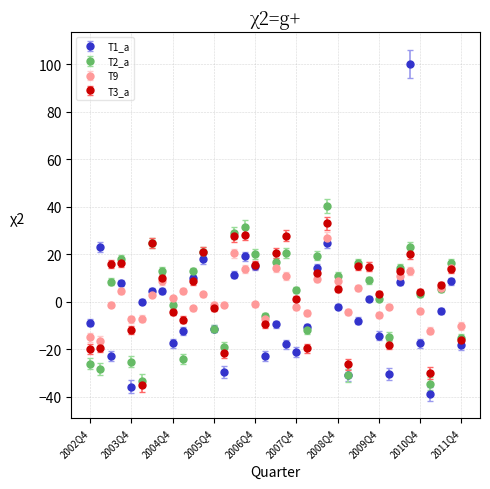

Which series has the widest spread of values?

T1_a